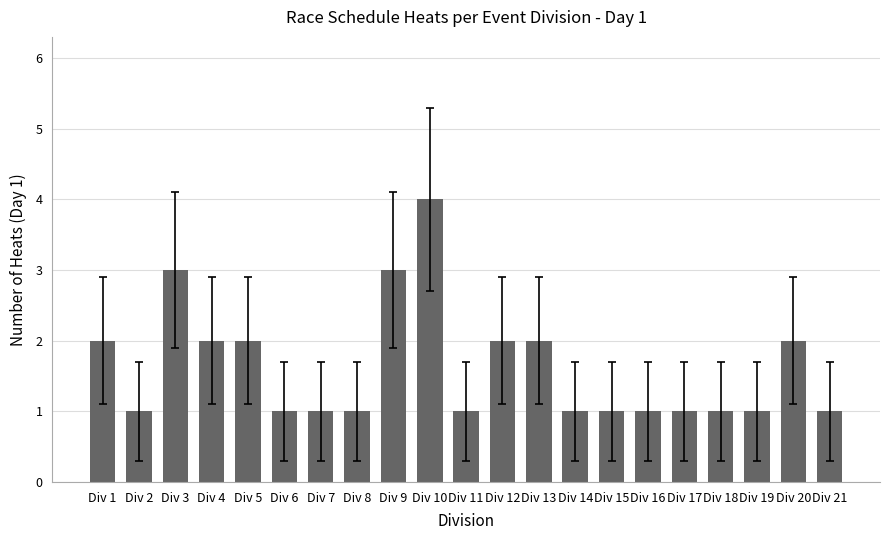

What is the difference between the values at Div 21 and Div 10?

3